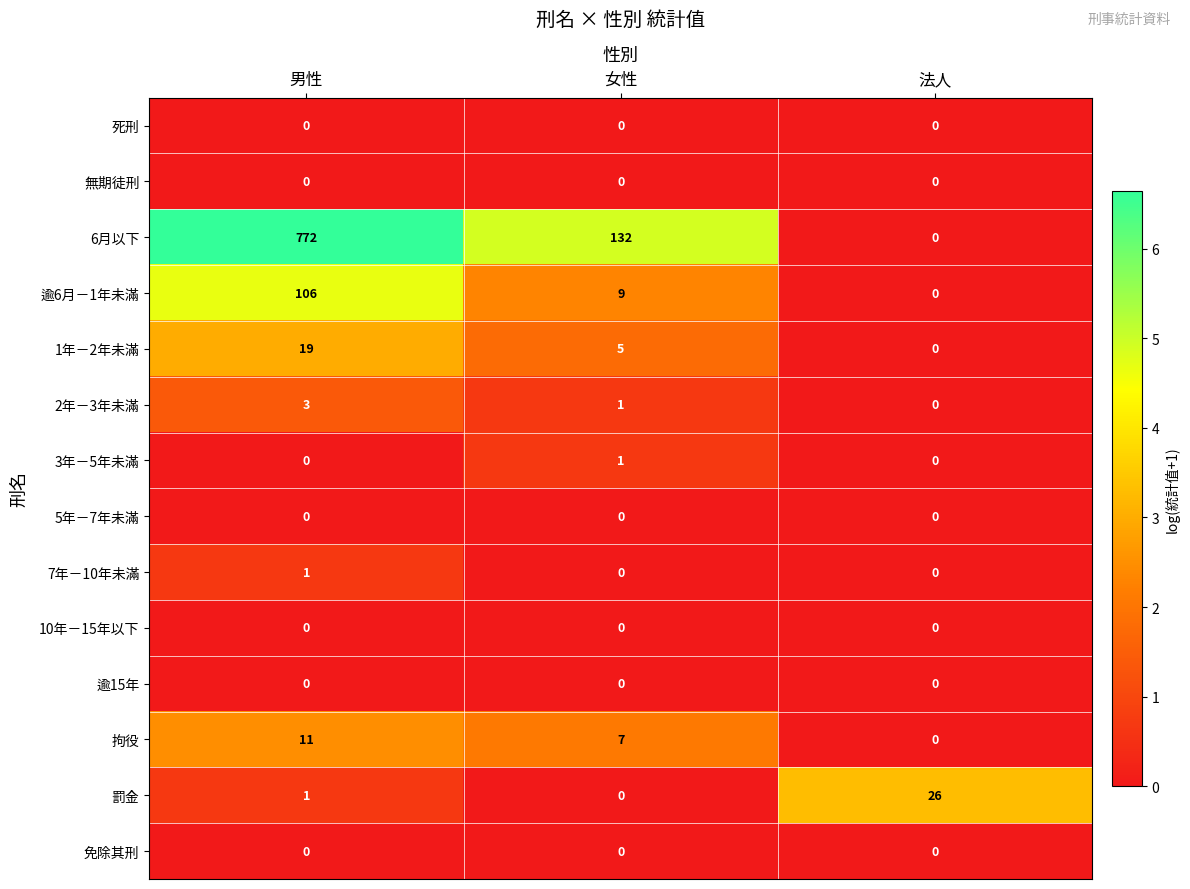

What is the greatest value displayed?

772